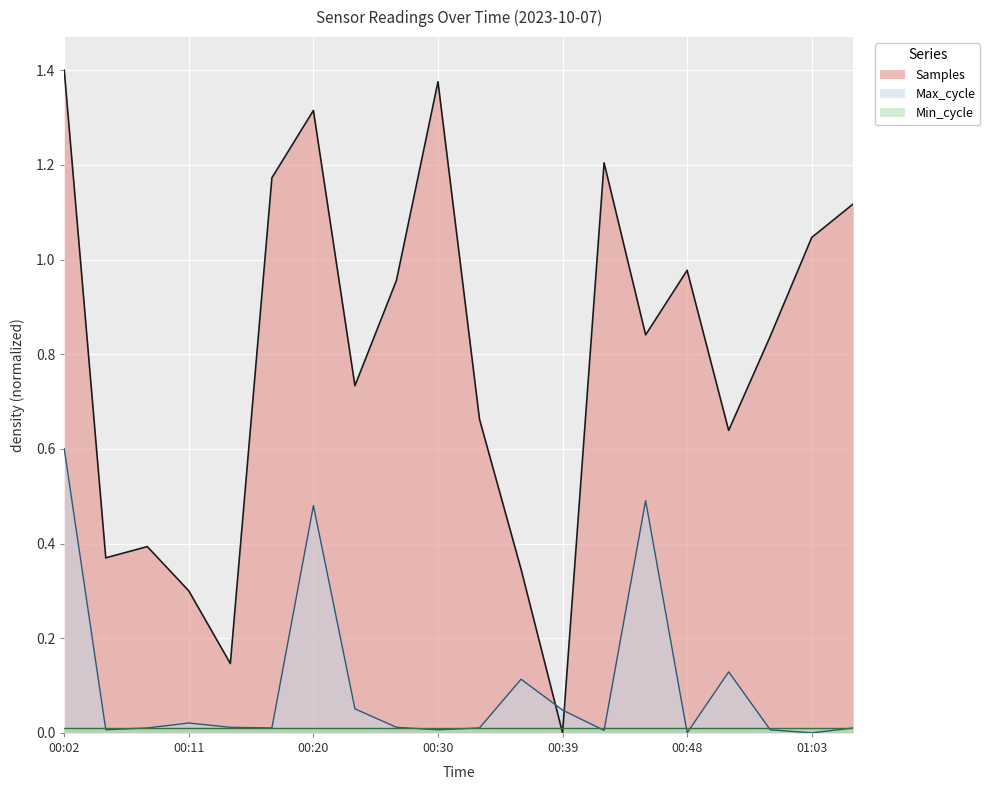

What is the maximum value for Max_cycle?

0.6